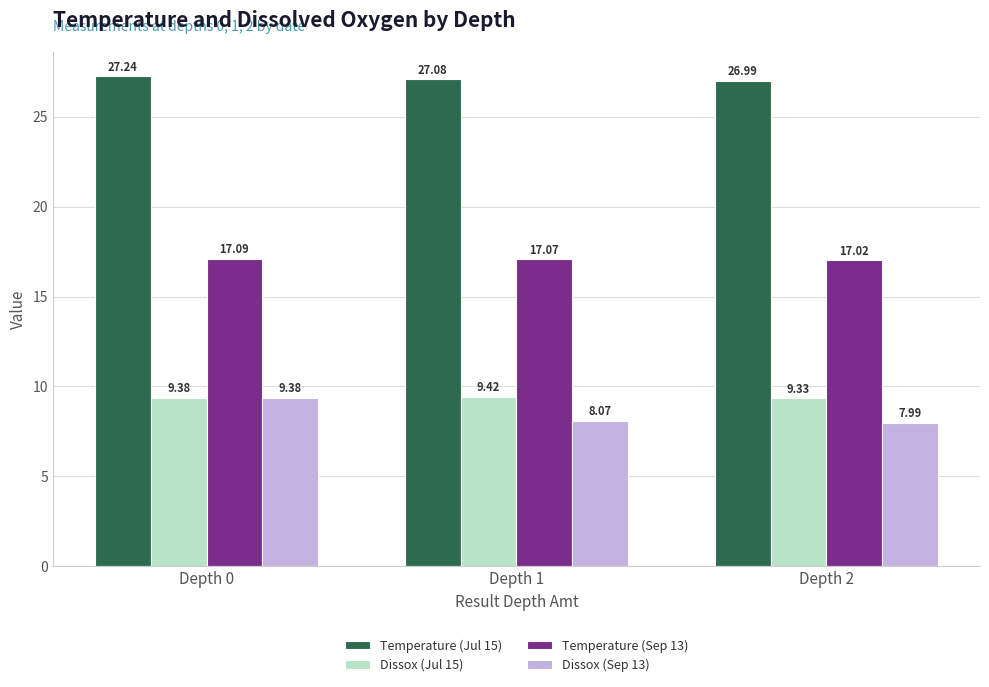

Reading left to right, extract all data points from this chart.

Temperature (Jul 15): 27.2	27.1	27.0
Dissox (Jul 15): 9.4	9.4	9.3
Temperature (Sep 13): 17.1	17.1	17.0
Dissox (Sep 13): 9.4	8.1	8.0